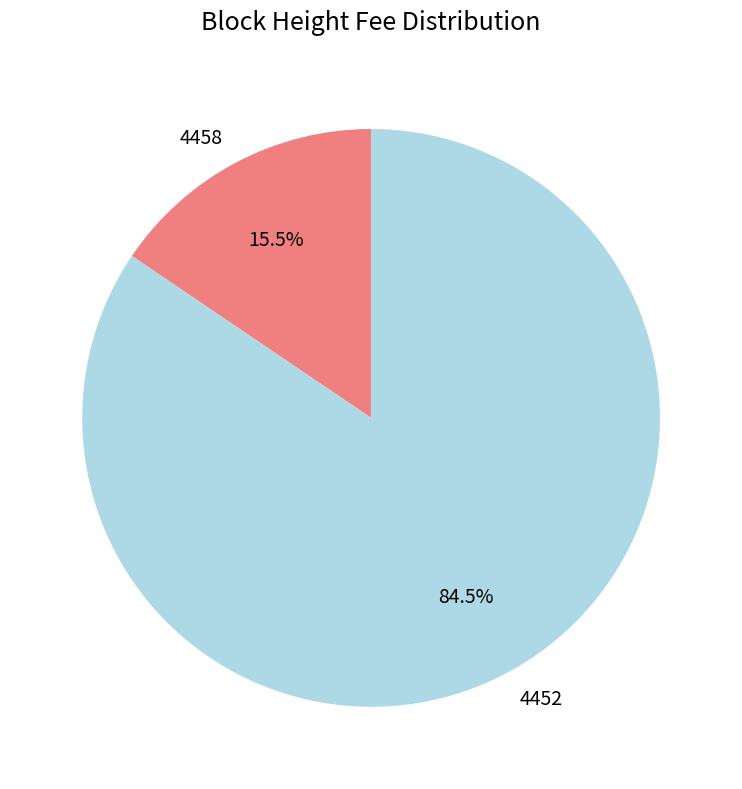

Does 4452 represent more than half of the total?

Yes